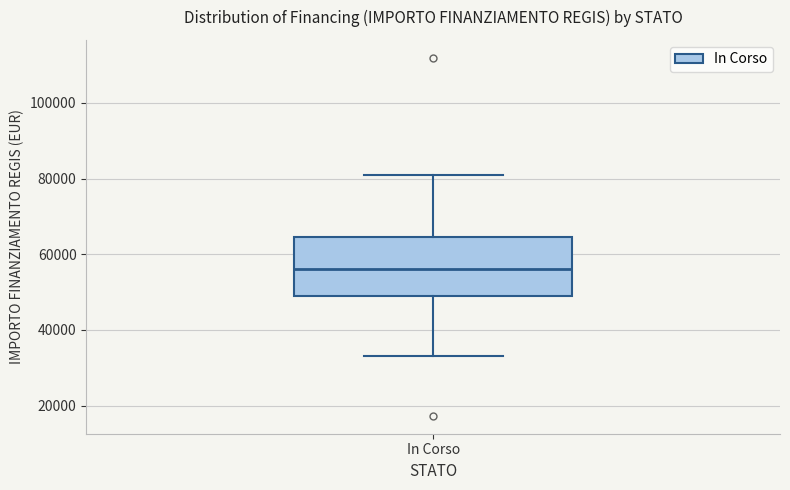

Transcribe this box plot: give where the median line is, the range the box spans, and where the two whiskers end, as read against the y-axis. The values are not printed on the chart, so give them approximately, as read against the axis.

median 56000, box 50000 to 64000, whiskers 32000 to 80000